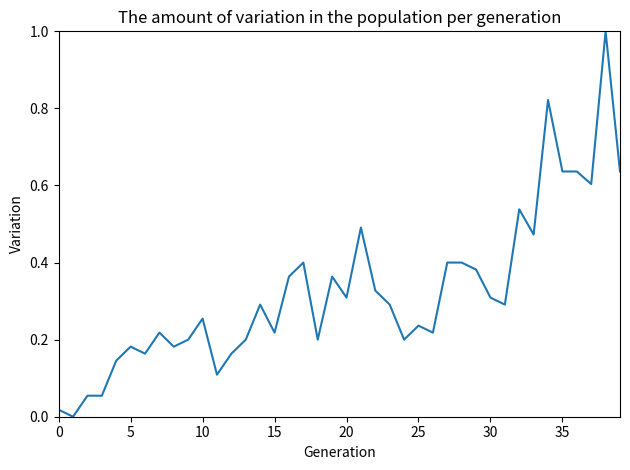

What is the greatest value displayed?

1.0